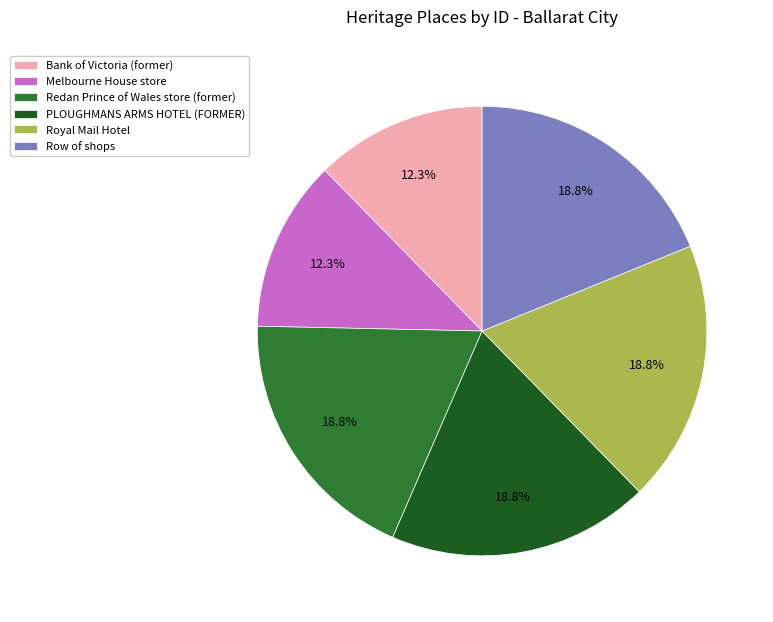

To the nearest percent, what percentage of the pie is Royal Mail Hotel?

19%